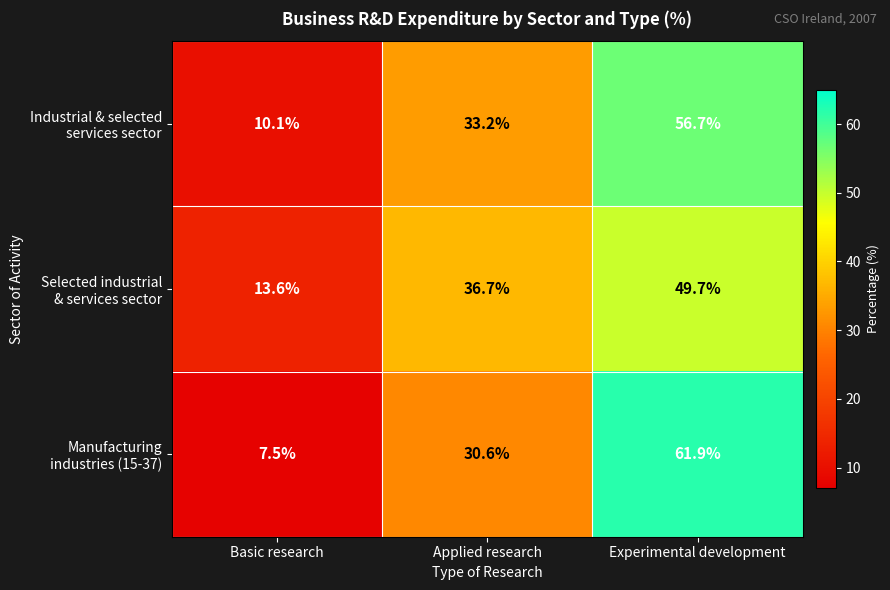

At which category is the sum across all series the highest?

Experimental development